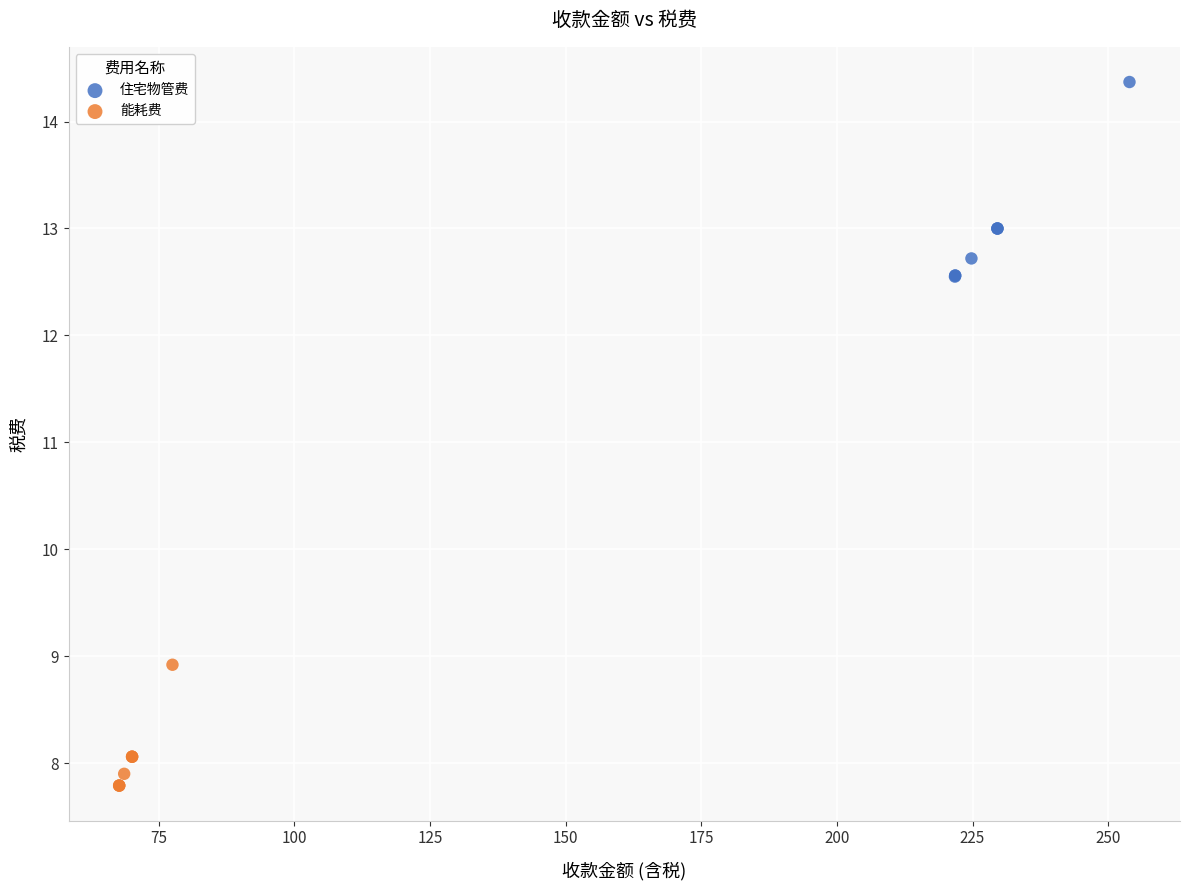

Which series has the widest spread of Y values?

住宅物管费